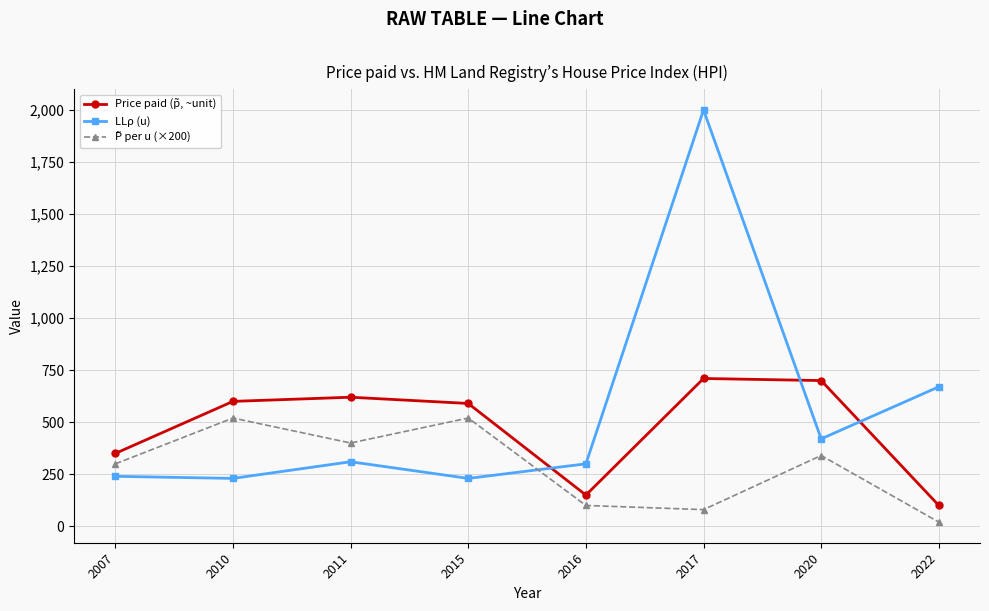

Where is LLρ (u) nearest to the value 1115?

2022